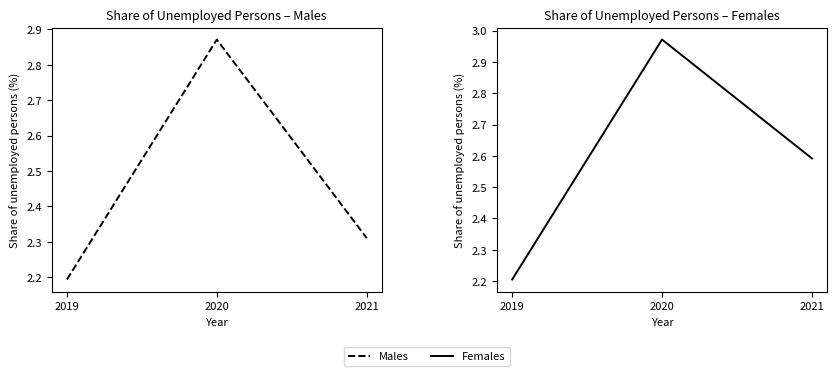

List the series in order of their peak value, lowest first.

Males, Females